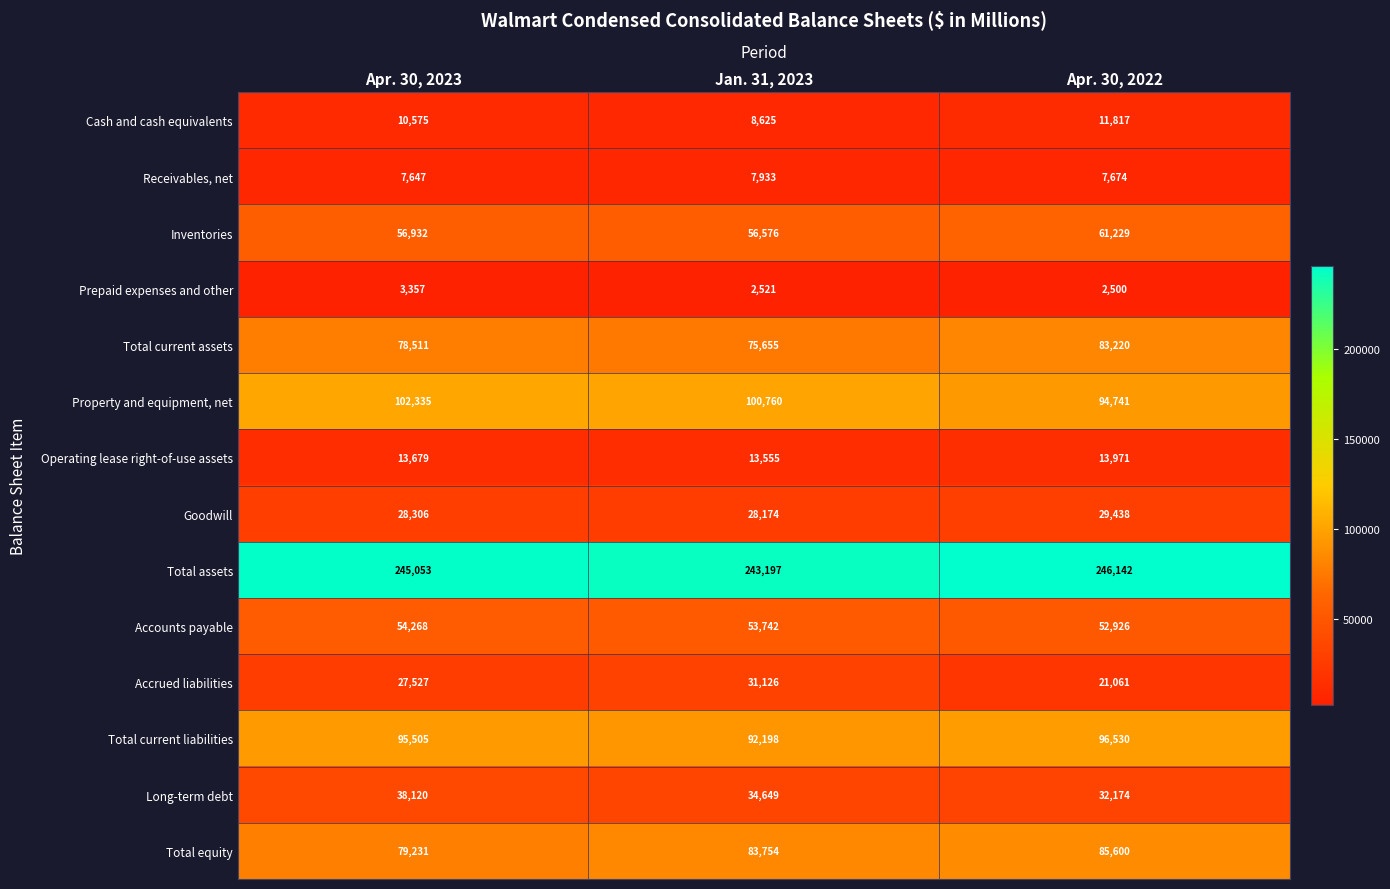

List the series in order of their peak value, lowest first.

Prepaid expenses and other, Receivables, net, Cash and cash equivalents, Operating lease right-of-use assets, Goodwill, Accrued liabilities, Long-term debt, Accounts payable, Inventories, Total current assets, Total equity, Total current liabilities, Property and equipment, net, Total assets